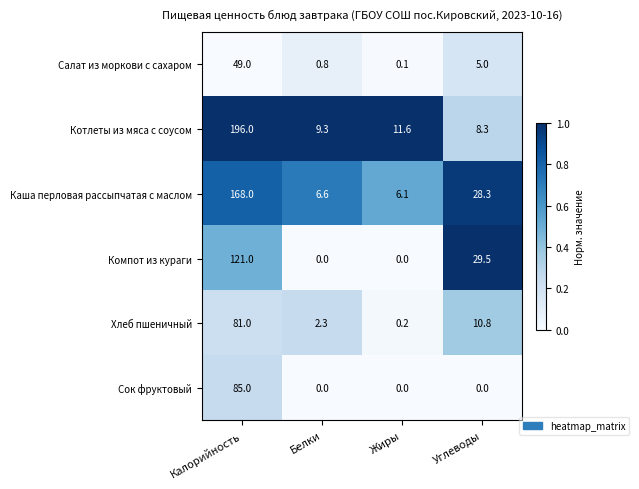

At which label does Компот из кураги first exceed 29?

Калорийность